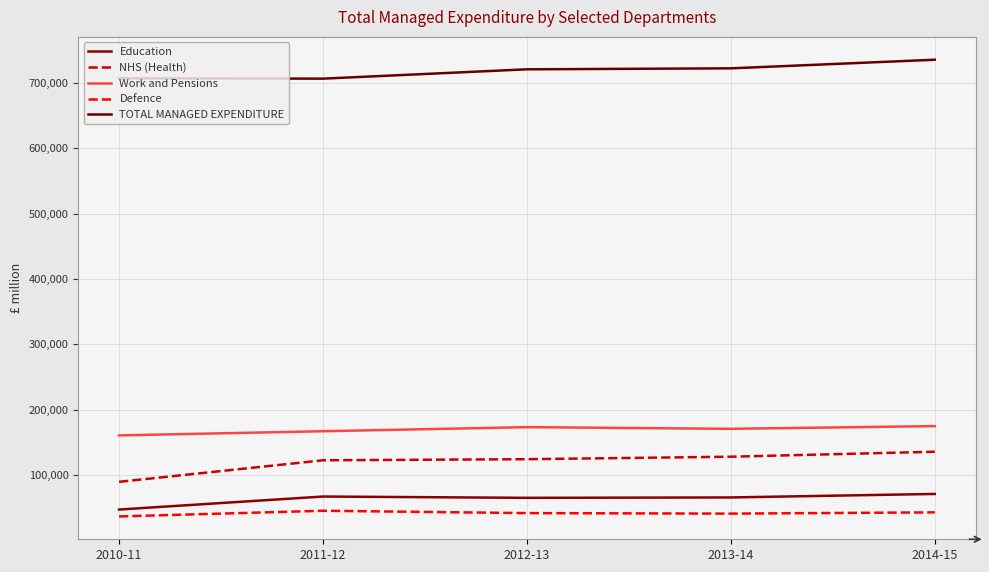

True or false: Education and TOTAL MANAGED EXPENDITURE cross at least once.

False